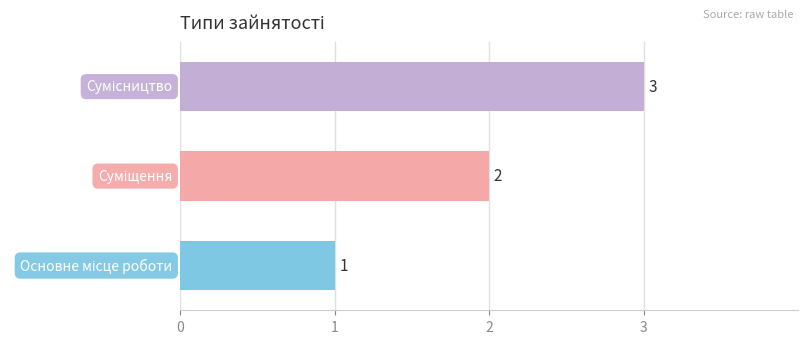

What is the sum of all values?

6